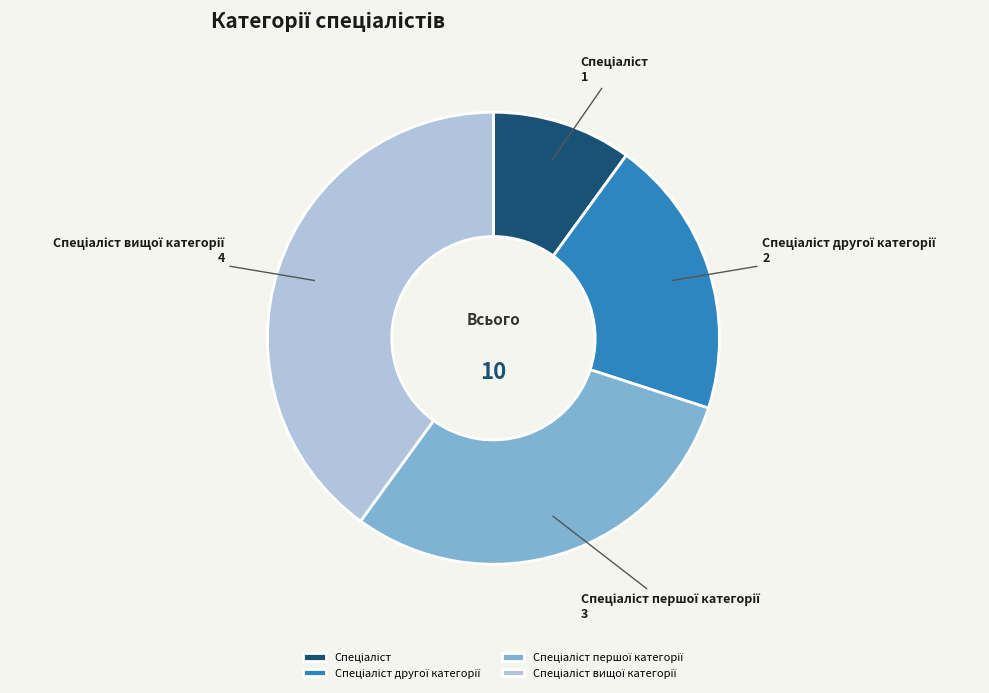

Does any single category account for the majority?

No